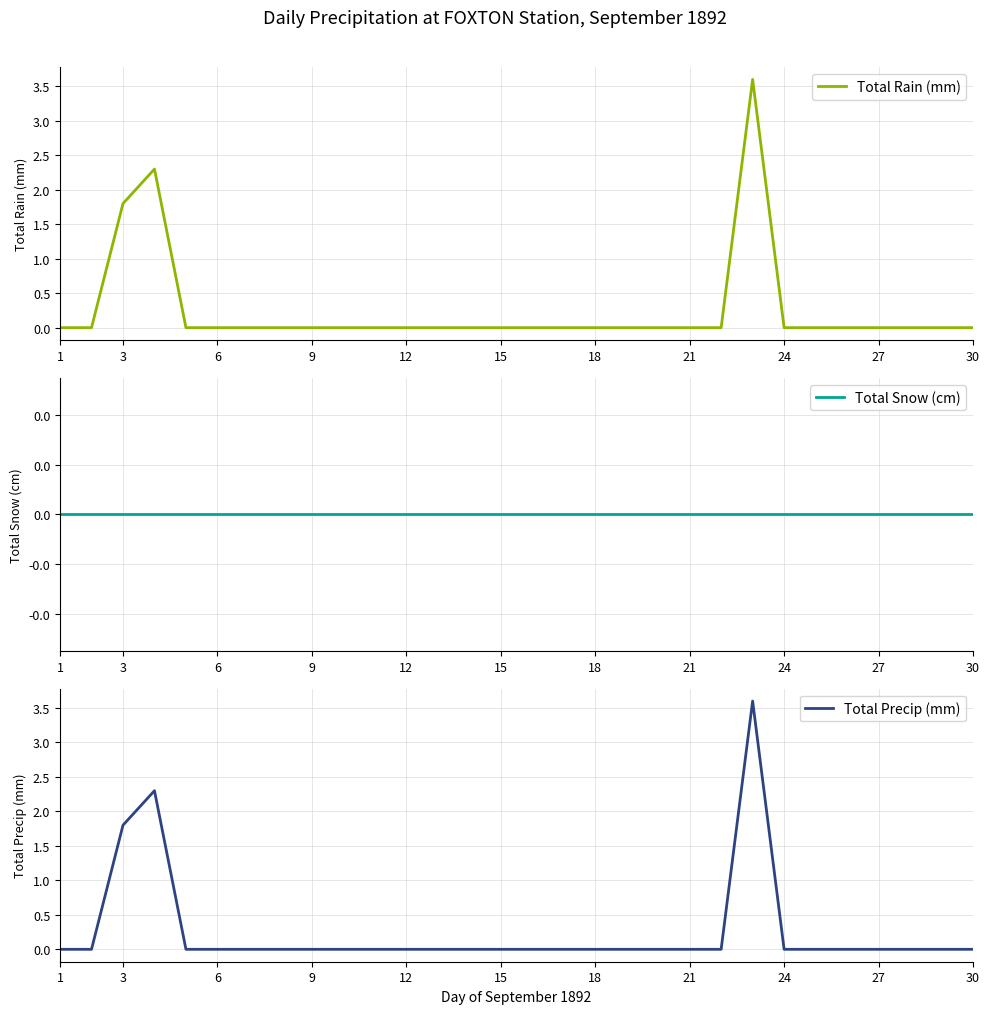

True or false: Total Precip (mm) and Total Rain (mm) intersect in this chart.

False